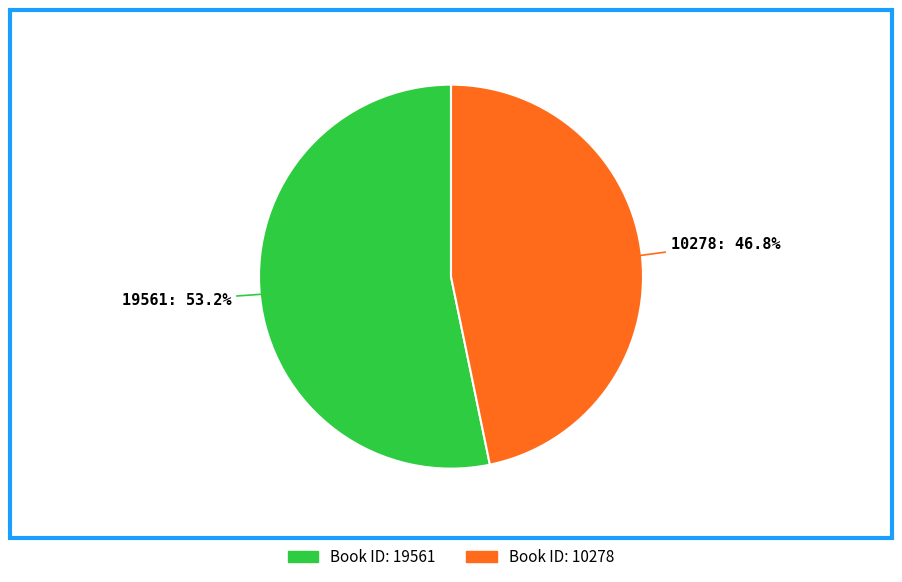

Combined, what portion of the pie is 19561 and 10278?

100.0%